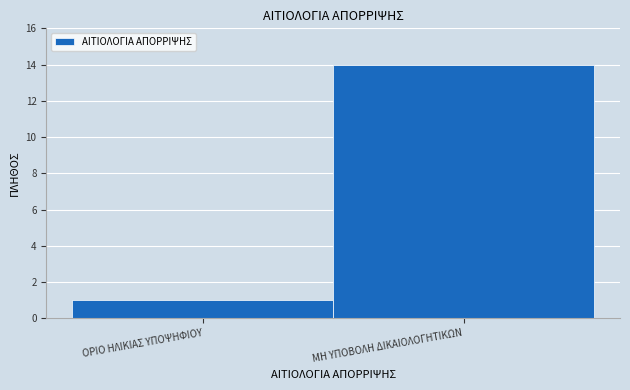

Reading right to left, extract all data points from this chart.

14	1